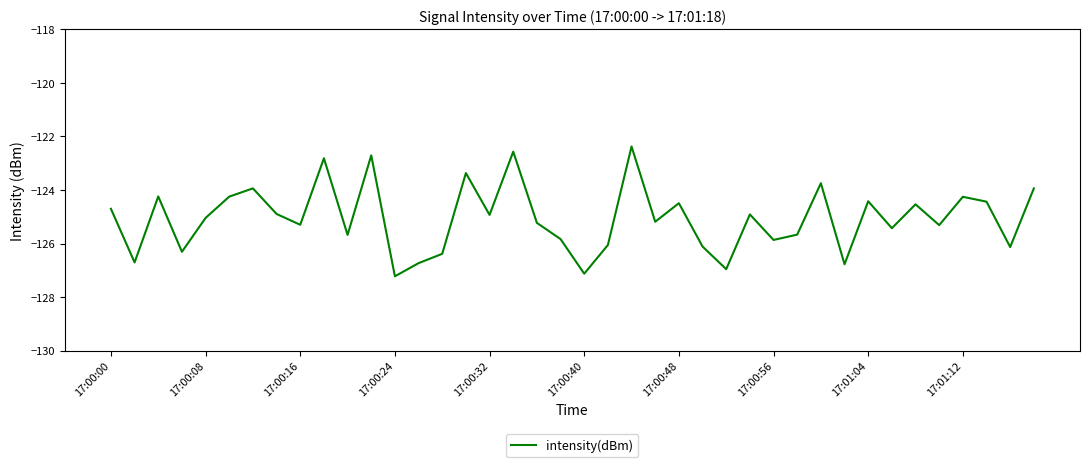

How many points are higher than both their immediate neighbors (excluding endpoints)?

13